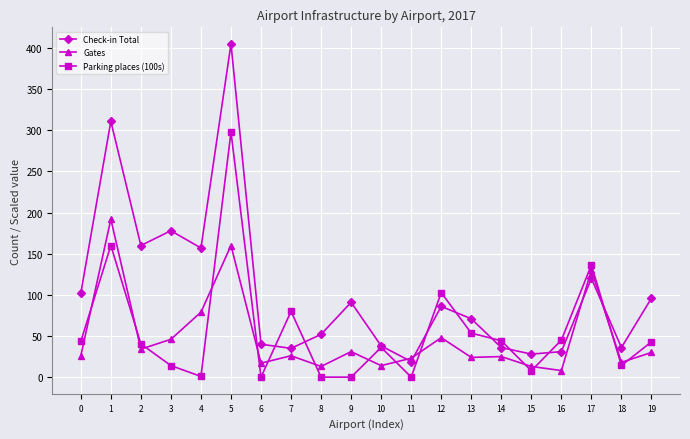

How many data points does each series have?

20